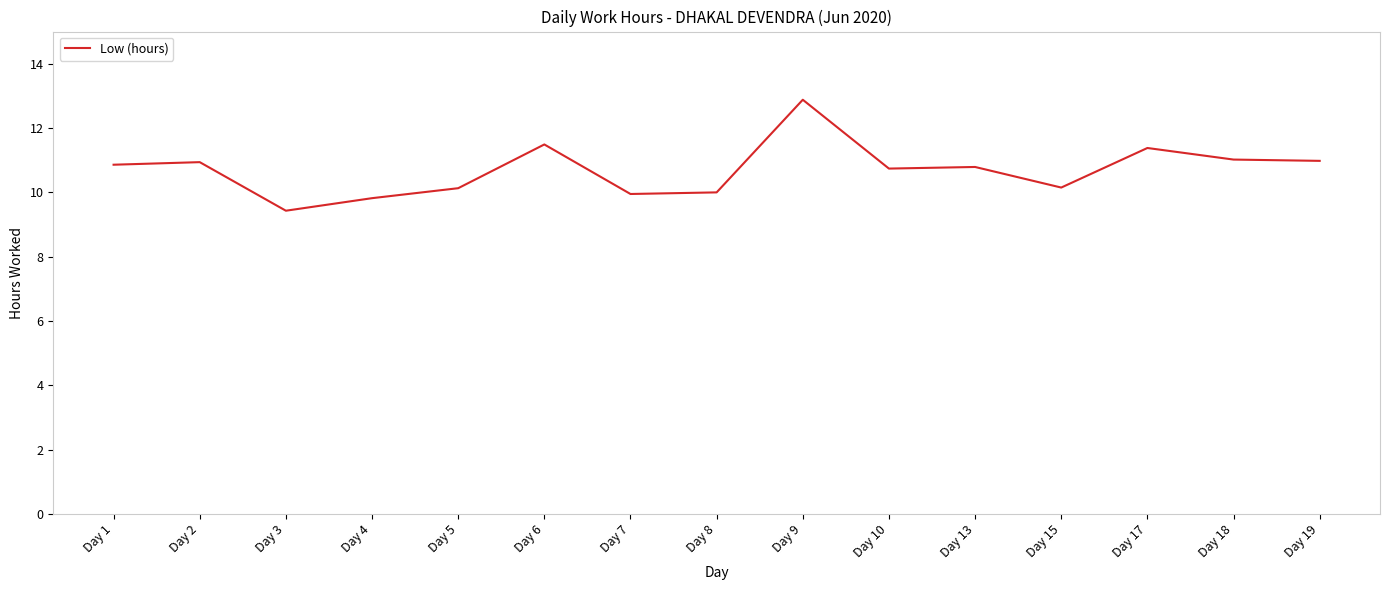

What is the approximate value at Day 1?

10.9